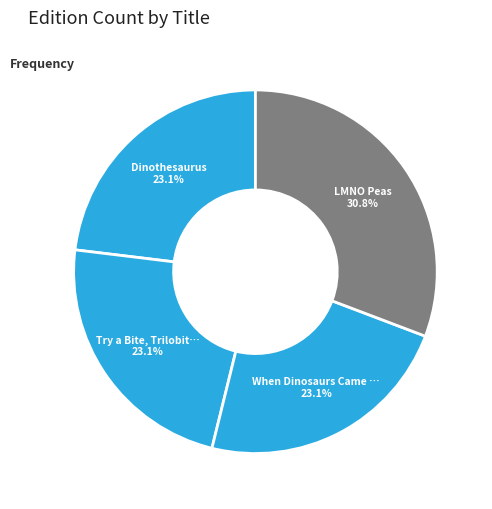

What is the smallest slice in the pie chart?

When Dinosaurs Came with Everything